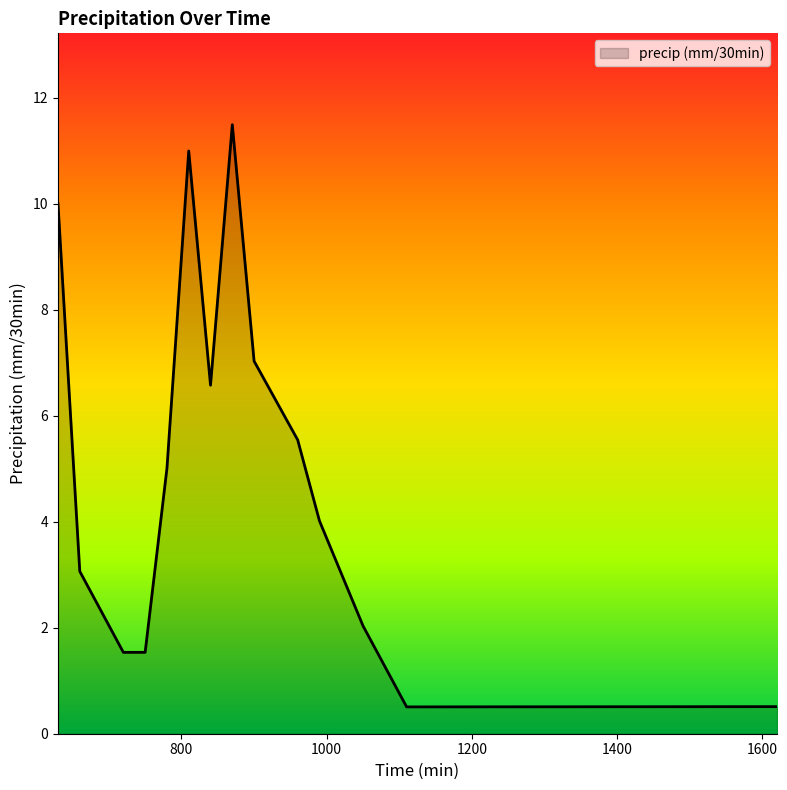

What is the sum of all values?

73.4